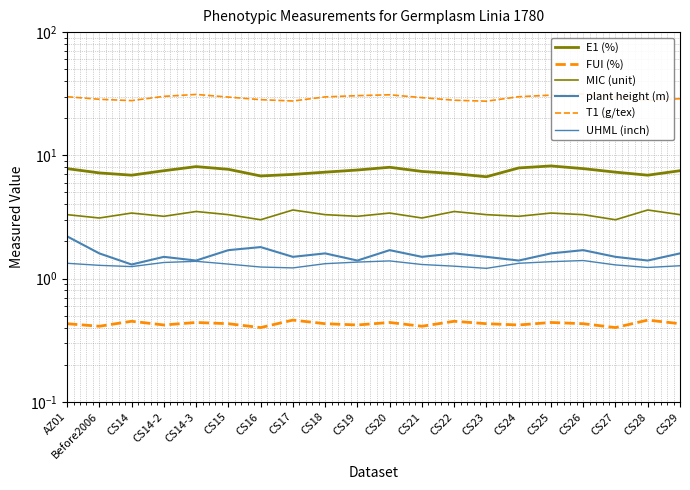

How many MIC (unit) values are between 3 and 4?

20